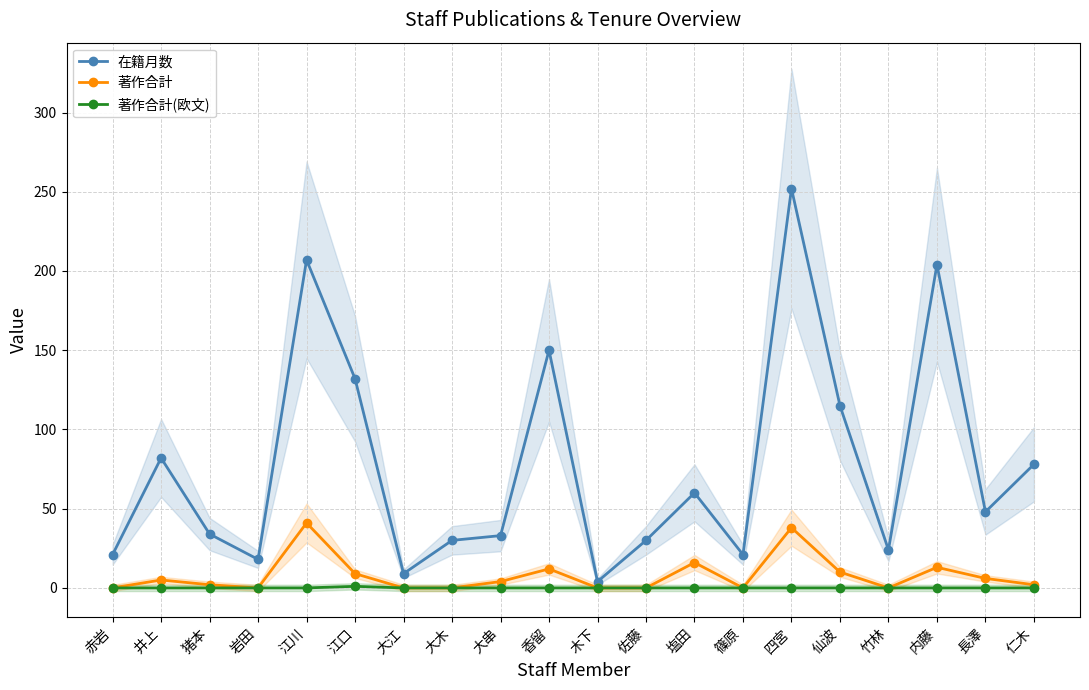

Is this an area chart (filled region under the line)?

No